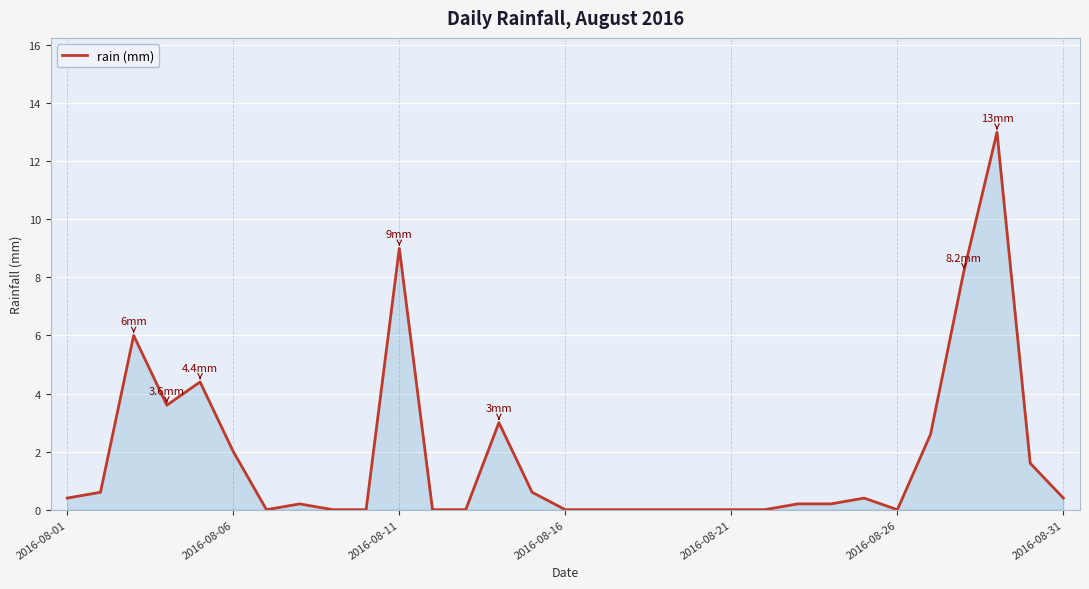

What is the greatest value displayed?

13.0